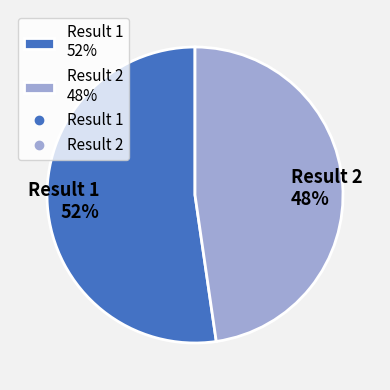

Do Result 2 48% and Result 1 52% together represent more than half of the pie?

Yes